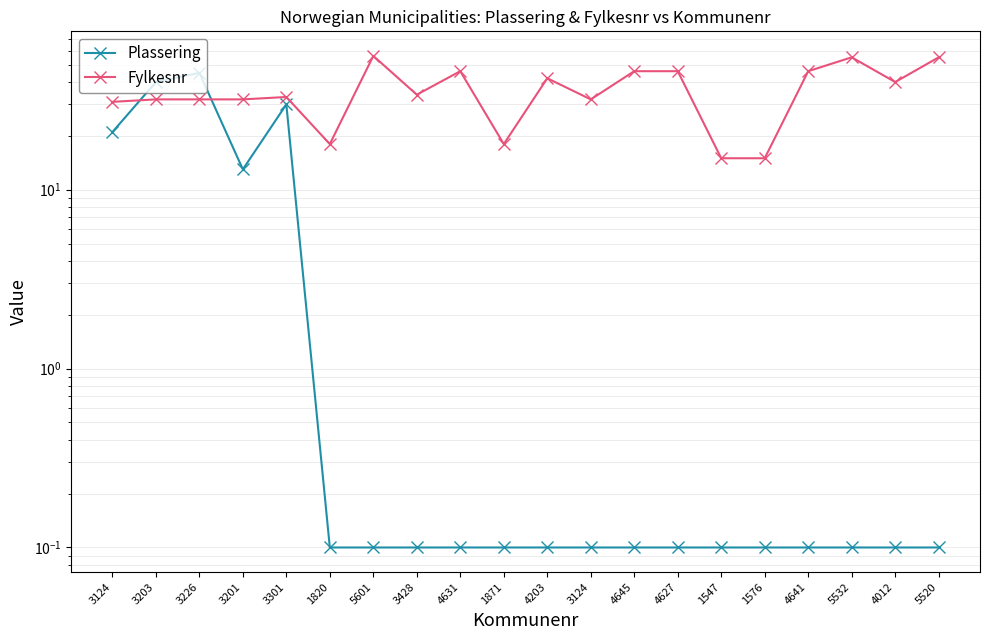

Rank the series at 4627 from highest to lowest value.

Fylkesnr, Plassering